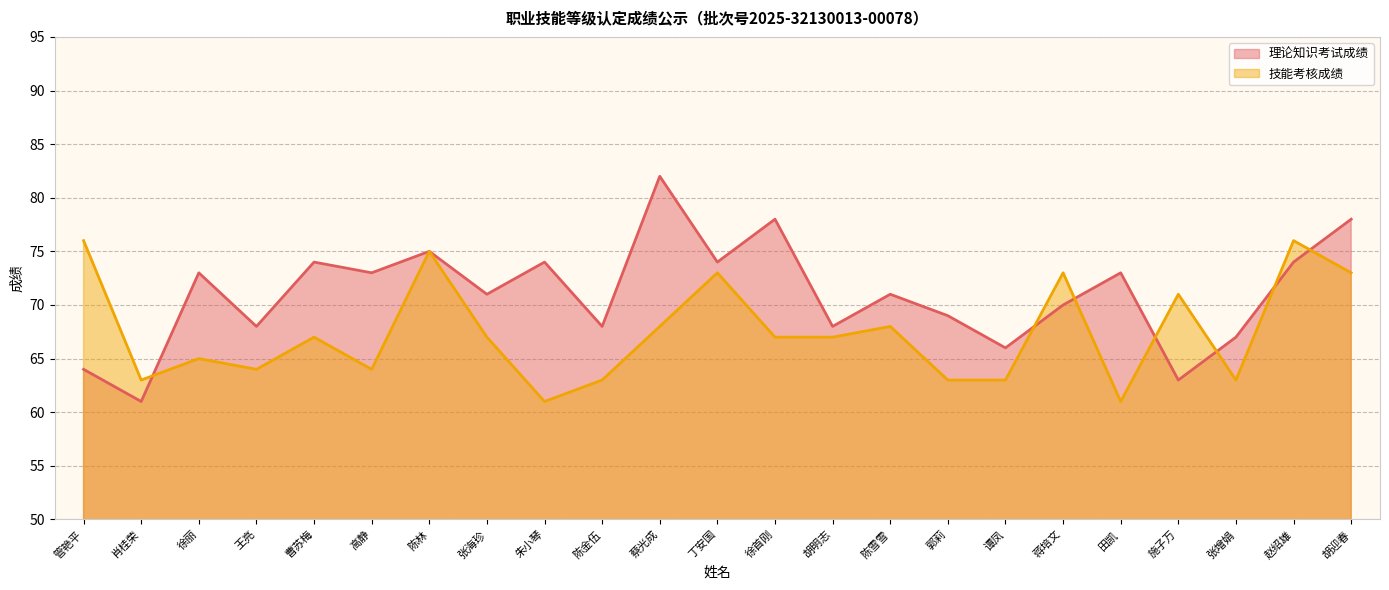

Which series ends up on top after the final intersection of 理论知识考试成绩 and 技能考核成绩?

理论知识考试成绩